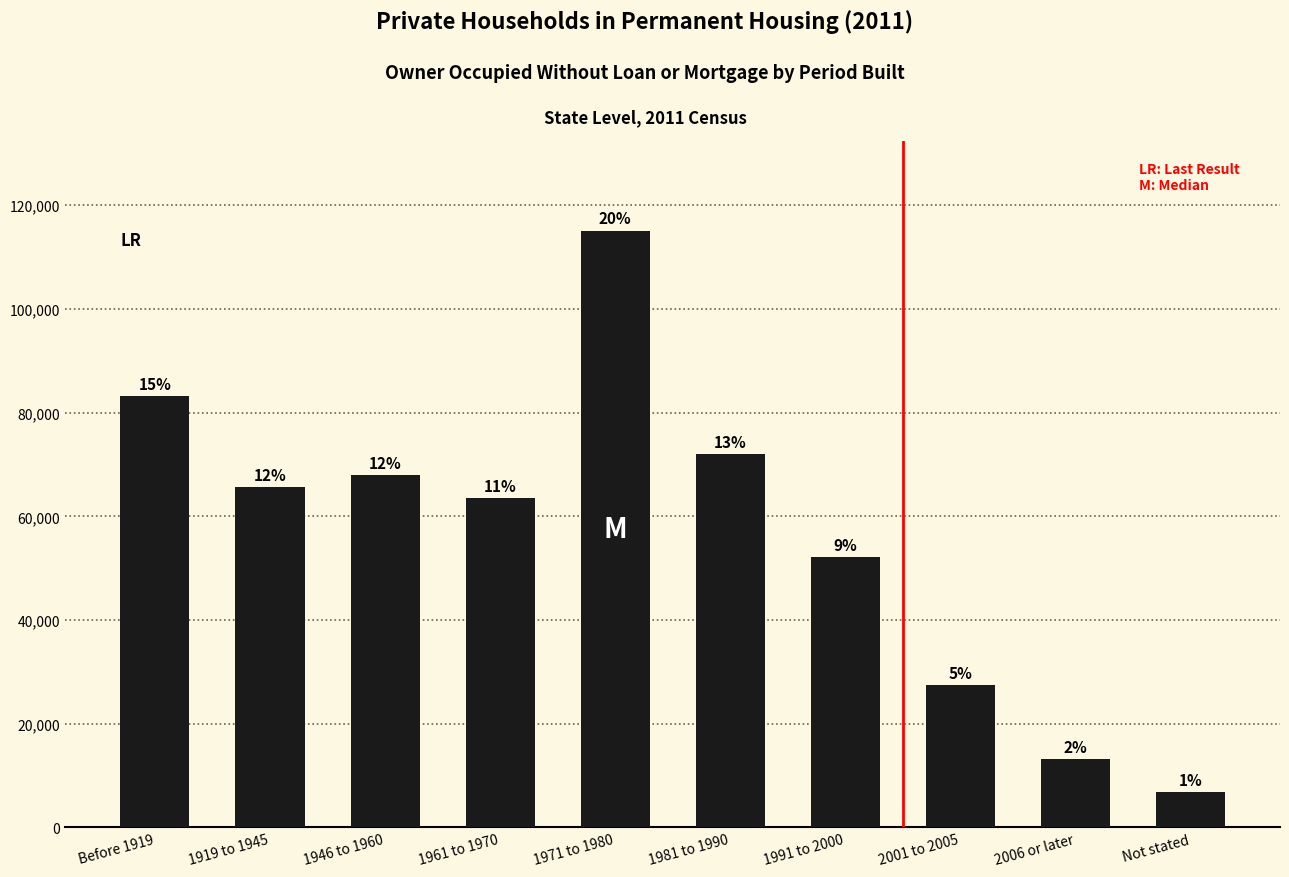

How many bars are there in total?

10